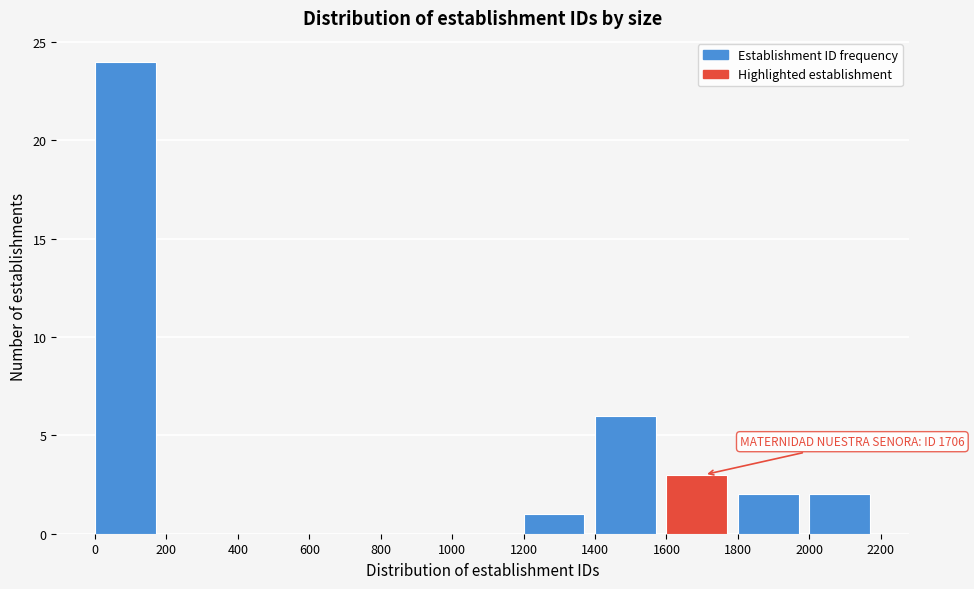

Over which range of the x-axis is the bar tallest?

0 to 200